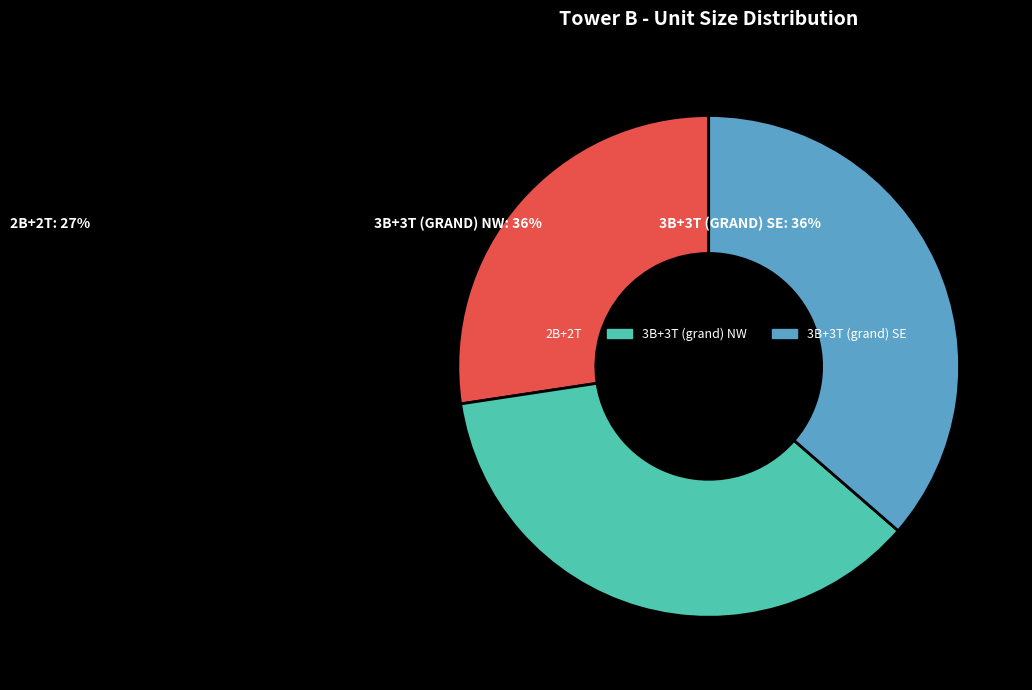

Is it true that 3B+3T (grand) SE is 36% of the pie?

True